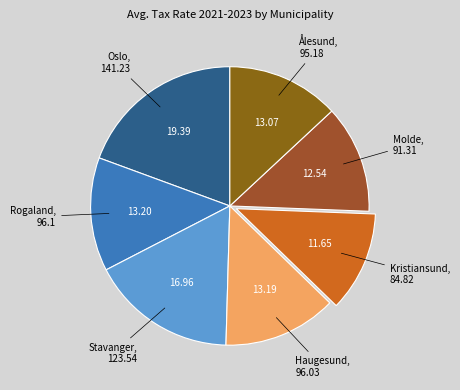

How many segments does this pie chart have?

7